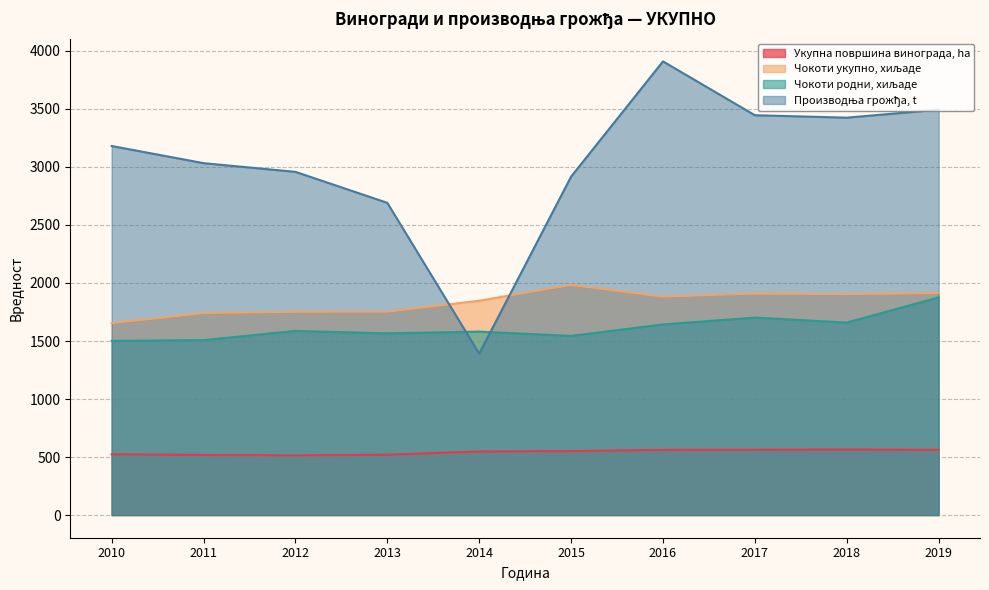

Which series changed the most between 2015 and 2016?

Производња грожђа, t